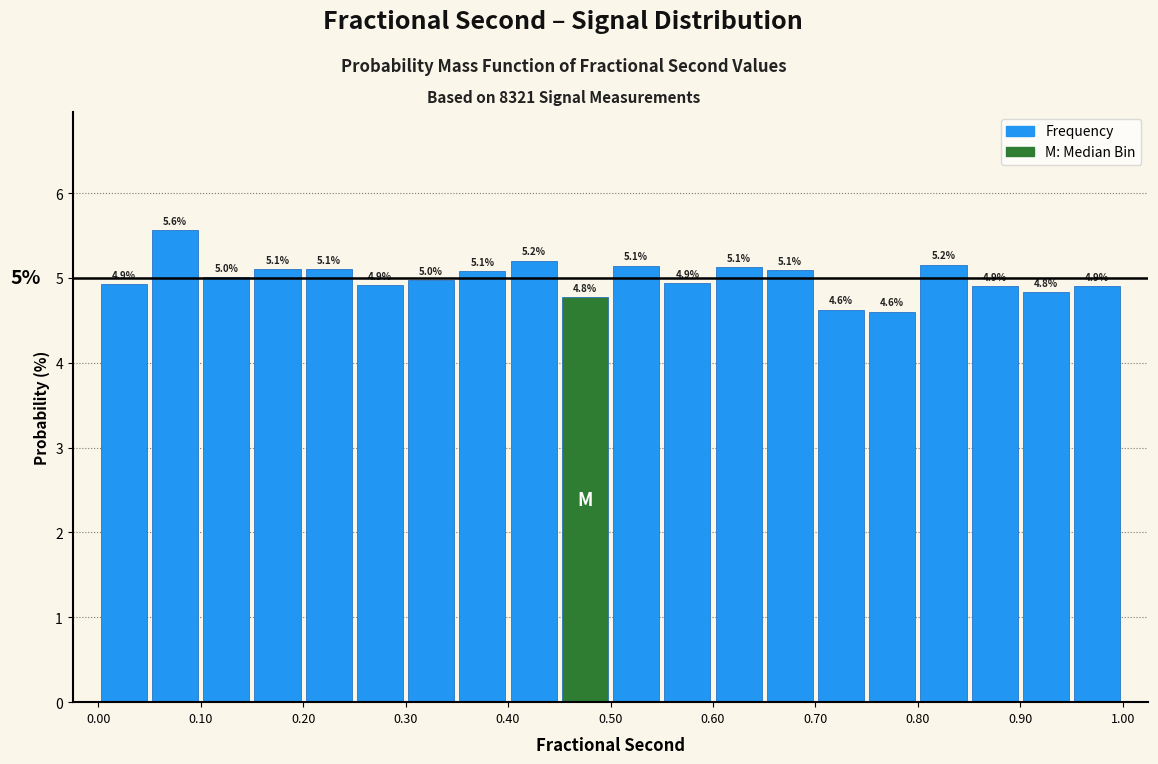

Over which range of the x-axis is the bar tallest?

0.05 to 0.10